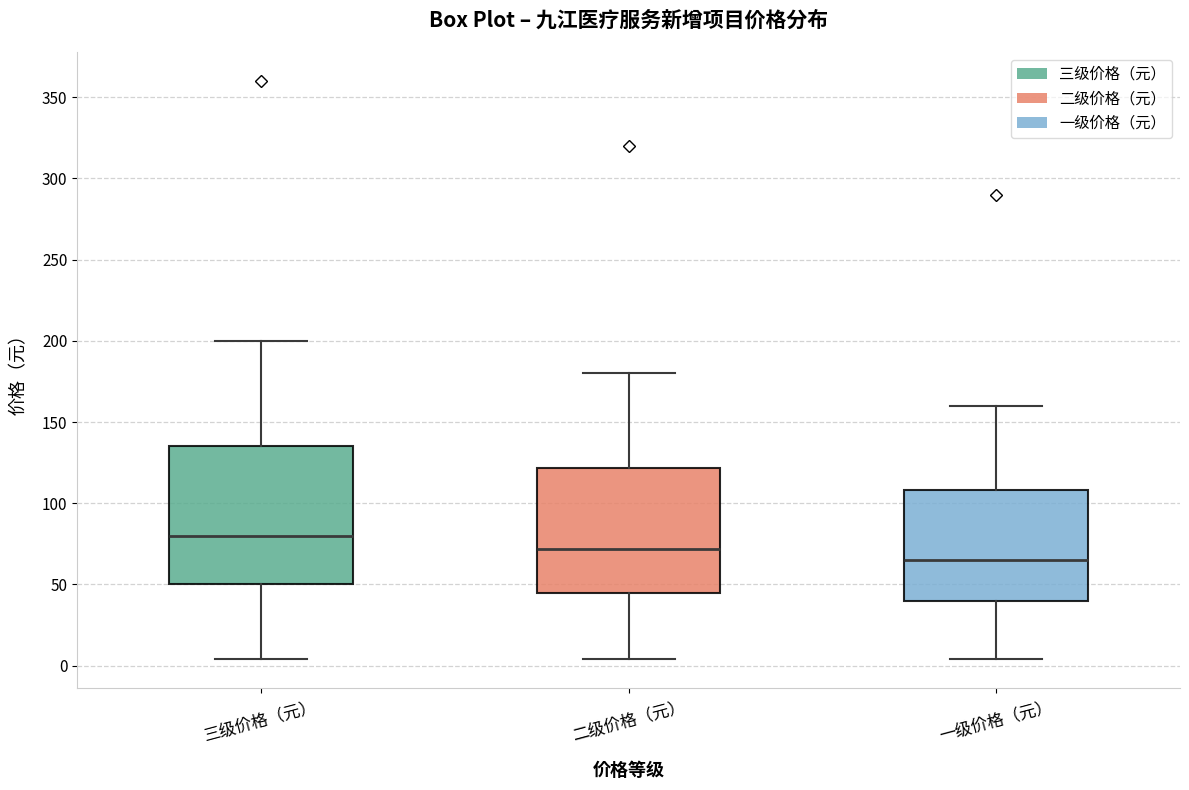

Reading left to right, read every box against the y-axis: the position of its median line, the range the box covers, and the ends of its whiskers. The values are not printed on the chart, so give them approximately, as read against the axis.

三级价格（元）: median 80, box 50 to 135, whiskers 5 to 200
二级价格（元）: median 70, box 45 to 120, whiskers 5 to 180
一级价格（元）: median 65, box 40 to 110, whiskers 5 to 160